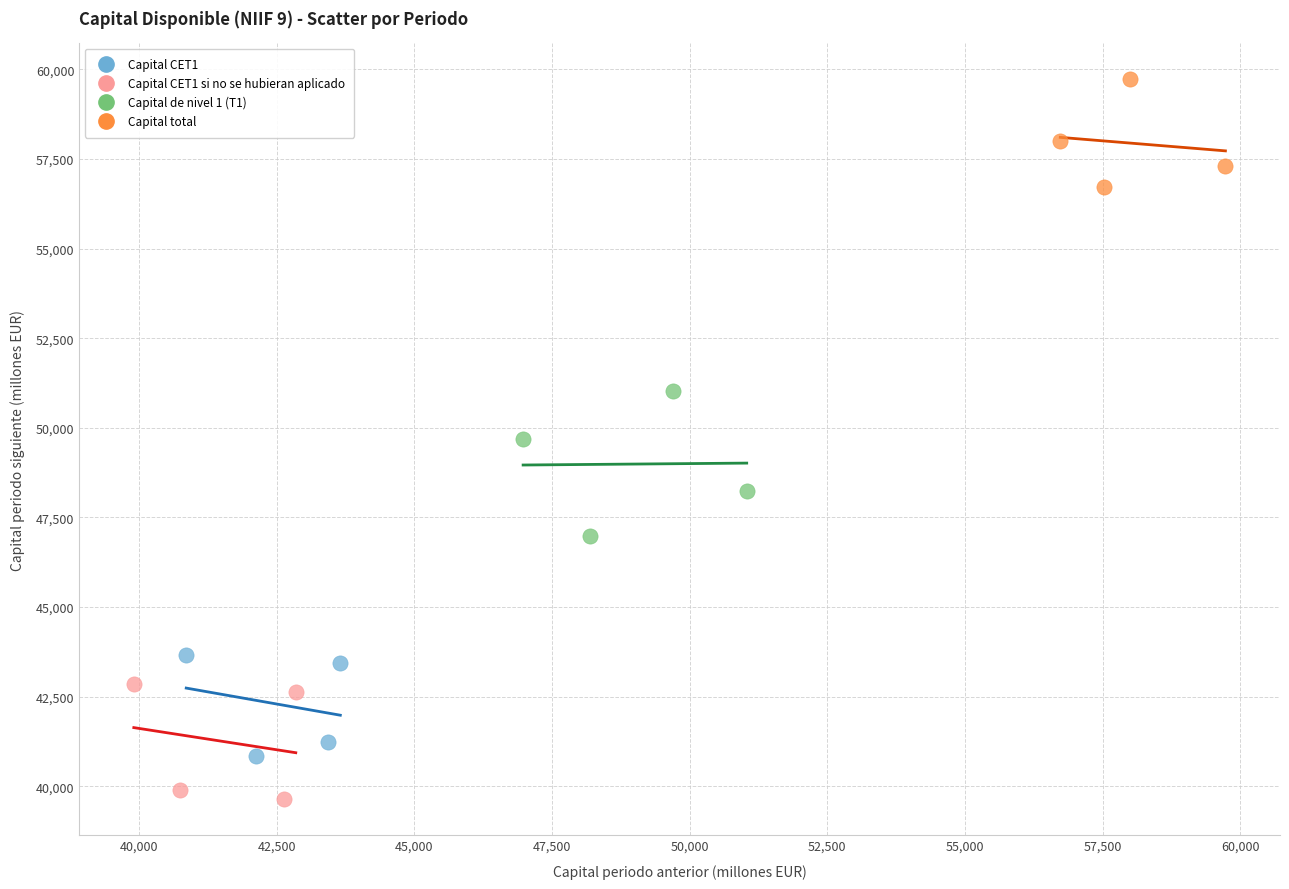

What are all the series names shown in the legend?

Capital CET1, Capital CET1 si no se hubieran aplicado, Capital de nivel 1 (T1), Capital total